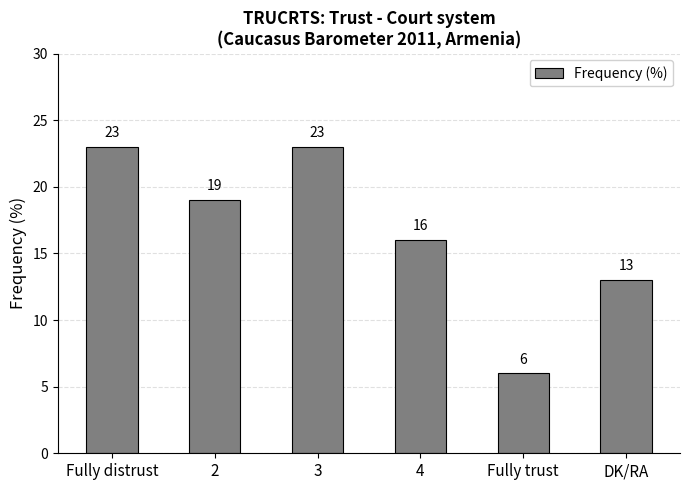

Does the chart contain any negative values?

No